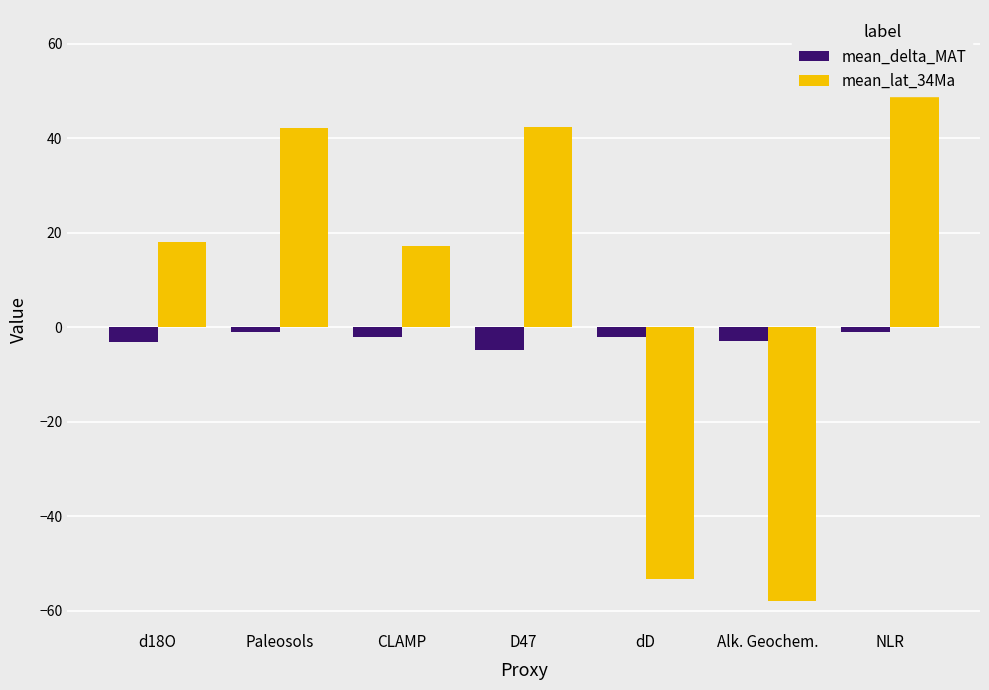

What is the difference between the maximum and minimum values in the mean_lat_34Ma series?

119.1